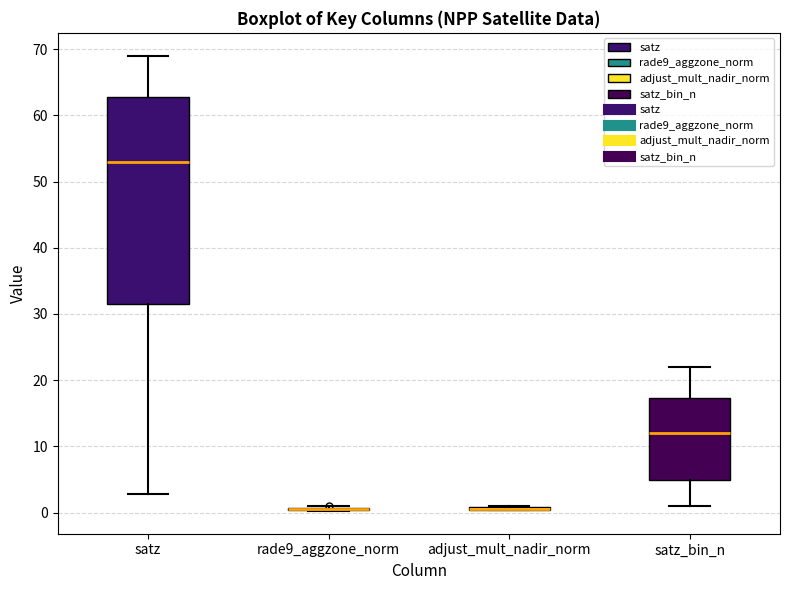

Comparing the boxes themselves (not the whiskers), which one is the tallest?

satz